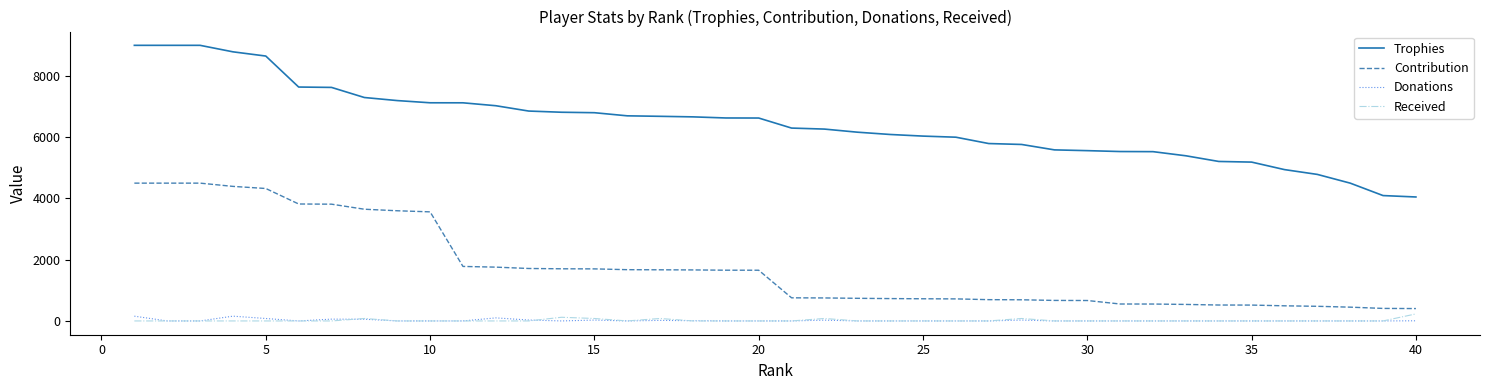

What is the highest value of the Trophies series?

9000